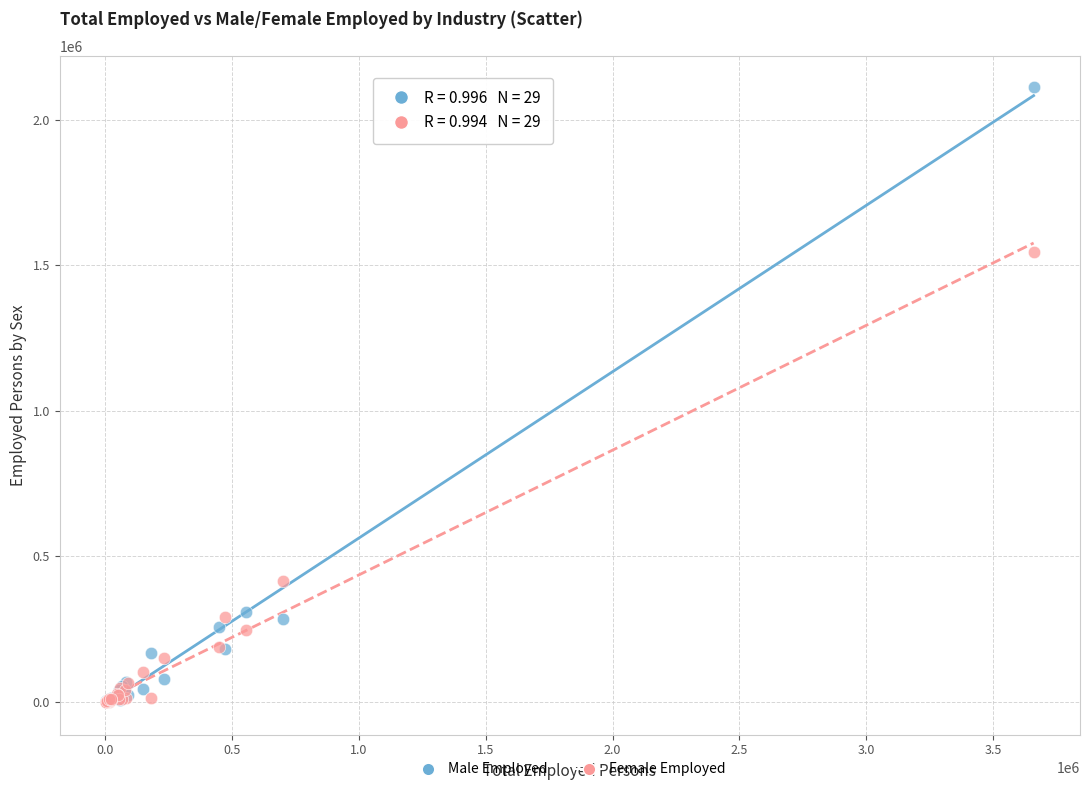

Which series has the widest spread of Y values?

Male Employed